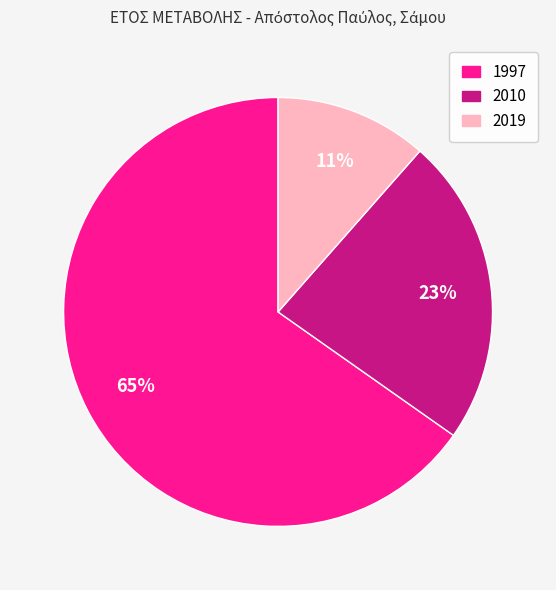

Which slice is the largest?

1997